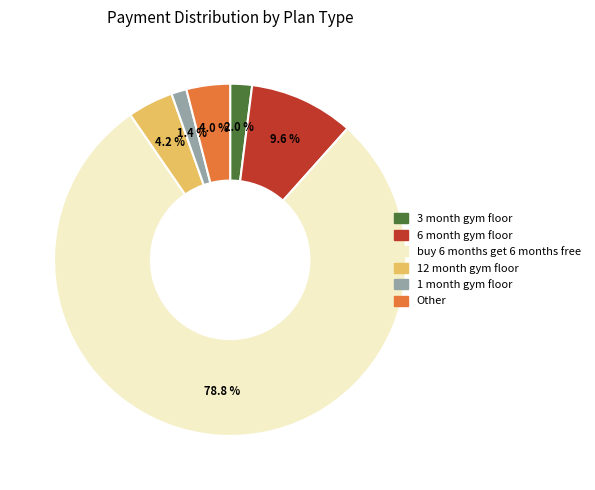

Is there any slice that represents more than half of the pie?

Yes